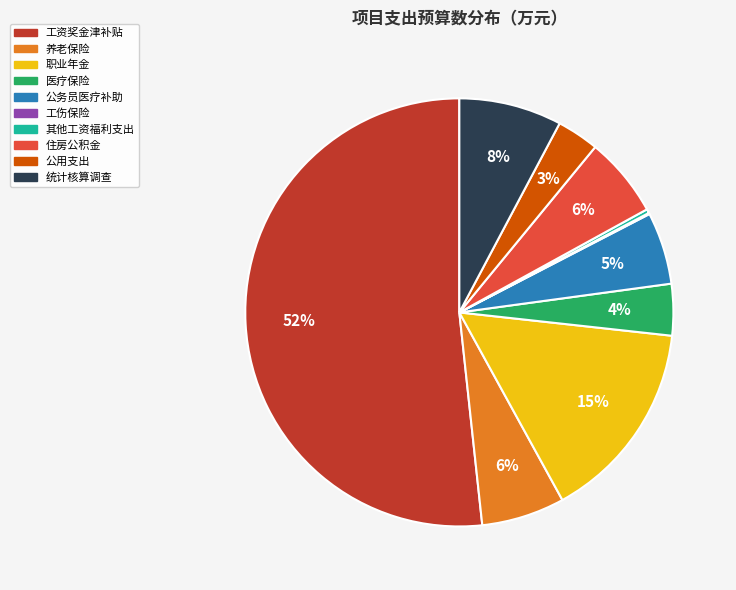

Which has a higher value, 职业年金 or 公务员医疗补助?

职业年金